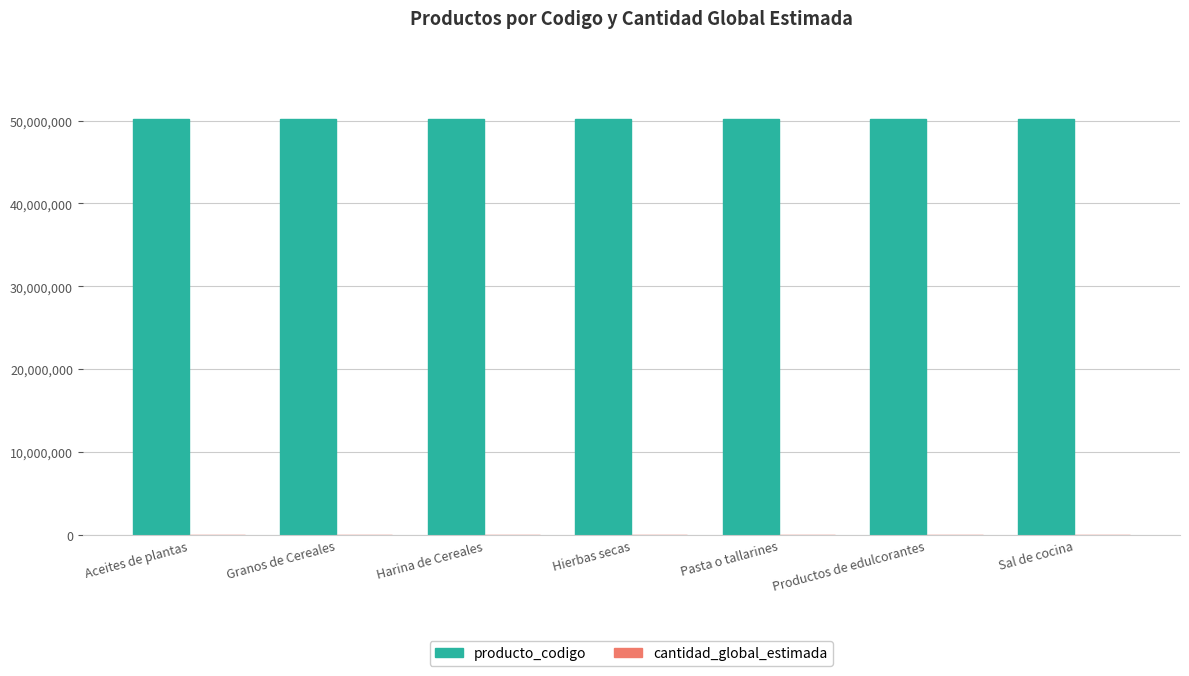

The value of producto_codigo at Harina de Cereales is 28062912. True or false?

False